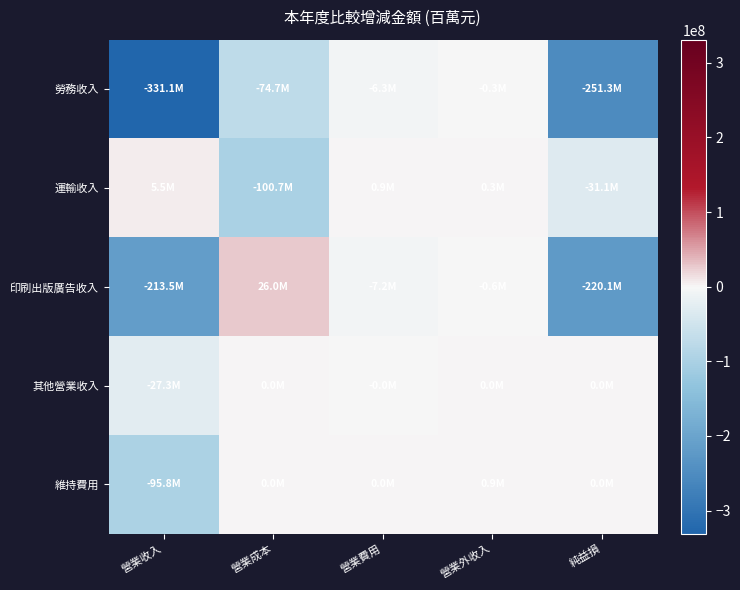

List the series in order of their peak value, highest first.

印刷出版廣告收入, 運輸收入, 維持費用, 其他營業收入, 勞務收入